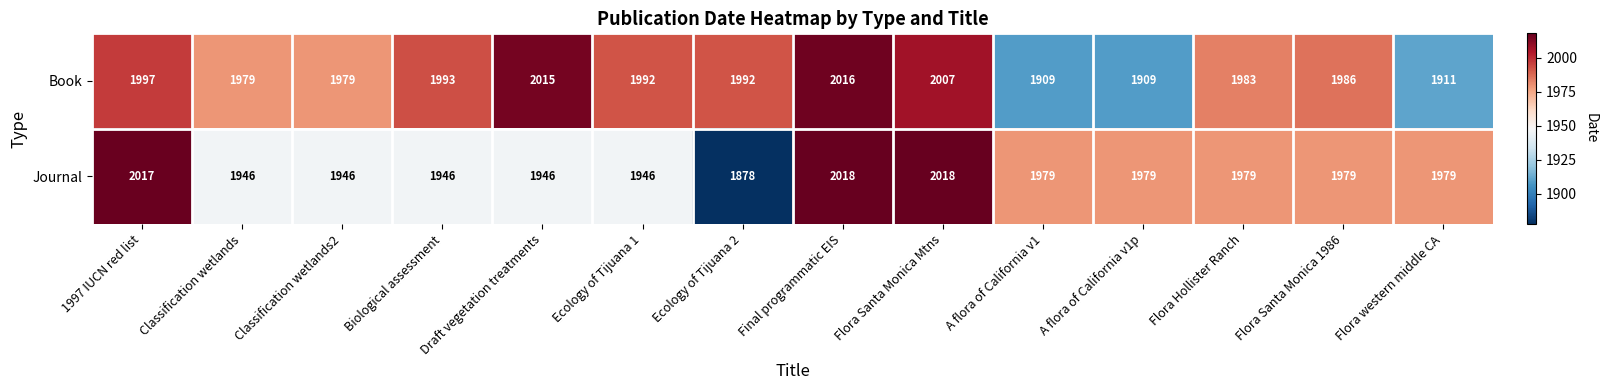

What is the sum of the Book values at A flora of California v1 and Biological assessment?

3902